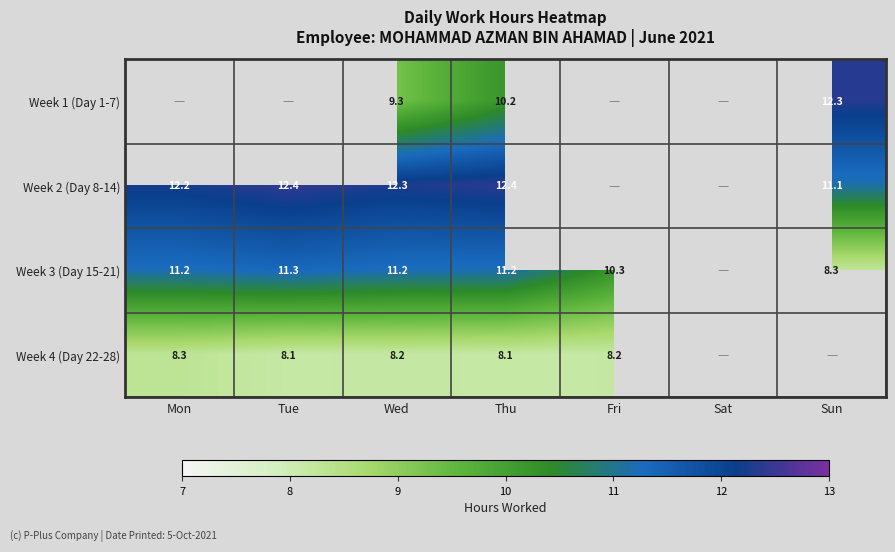

Is it true that Week 4 (Day 22-28) equals 1.8 at Thu?

False